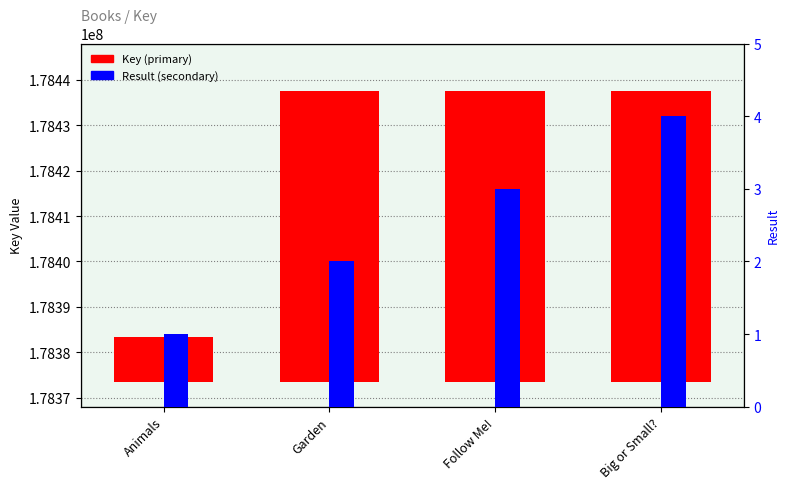

Which series has the largest total across all categories?

Key